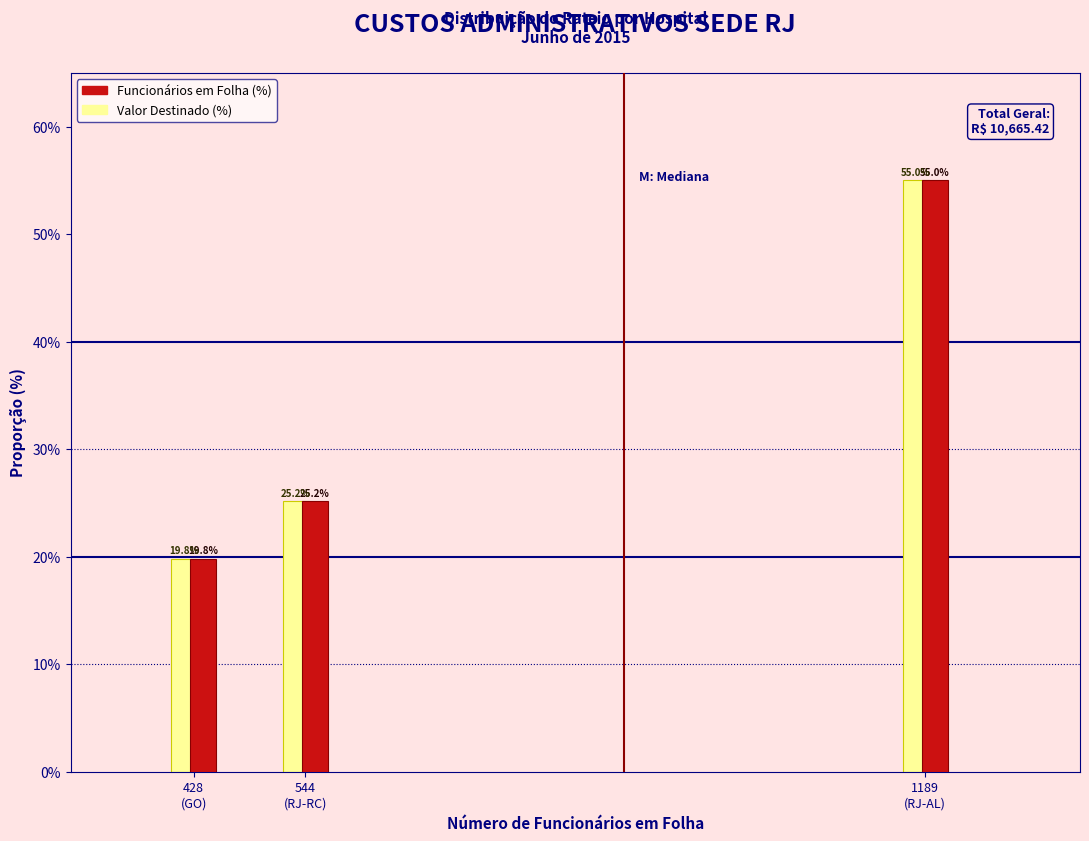

What is the difference between the maximum and minimum values in the Valor Destinado (%) series?

35.2